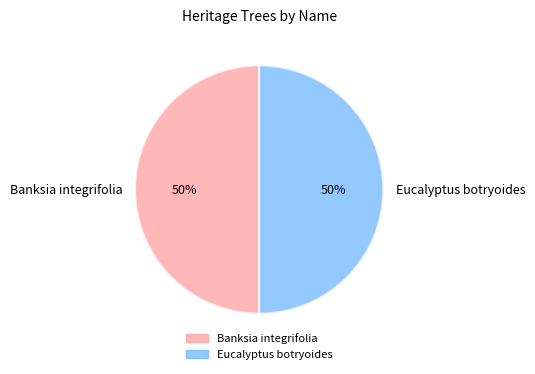

How many slices are in this pie chart?

2